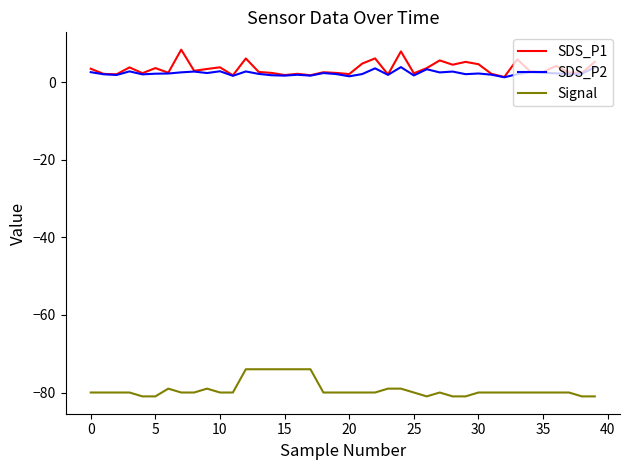

True or false: Signal and SDS_P1 intersect in this chart.

False